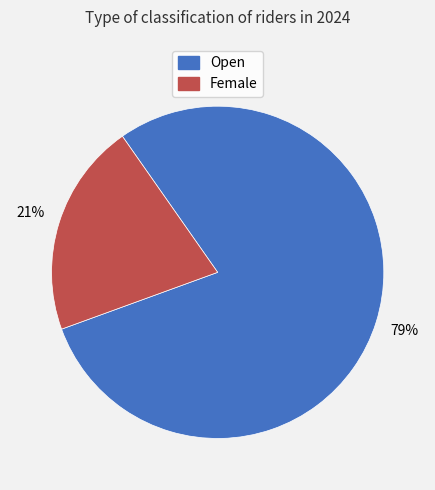

True or false: Open accounts for 67% of the total.

False